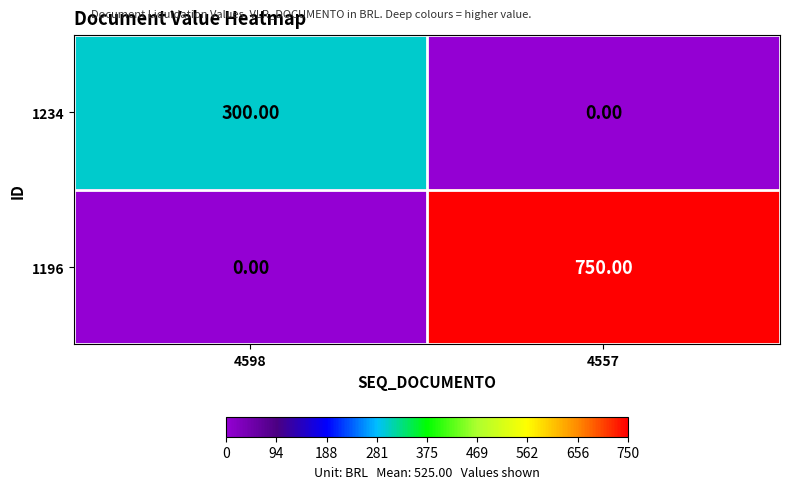

Rank the series at 4557 from lowest to highest value.

1234, 1196